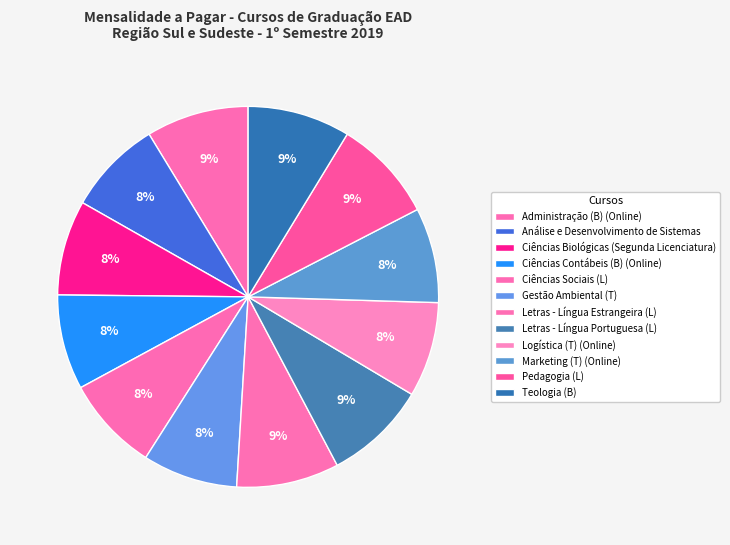

Does any single category account for the majority?

No